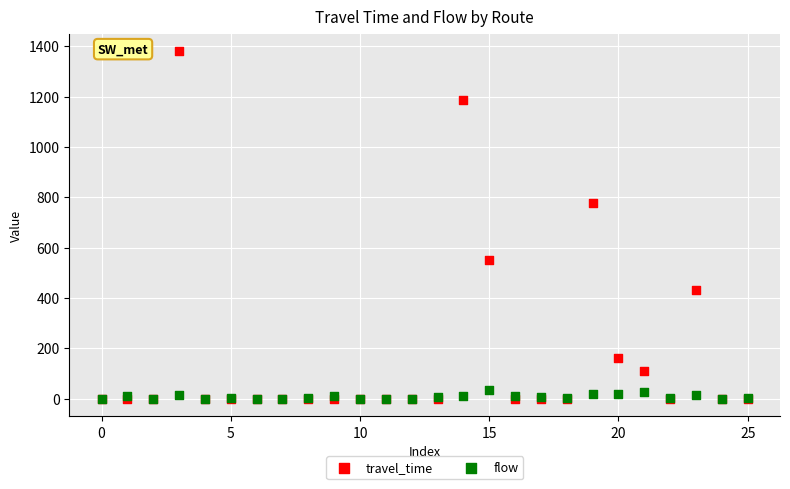

In the travel_time series, what Y value is closest to 690?

776